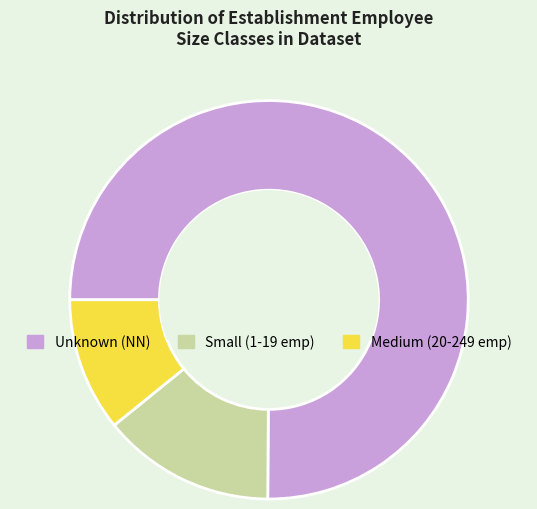

Which slice represents more than half of the pie?

Unknown (NN)